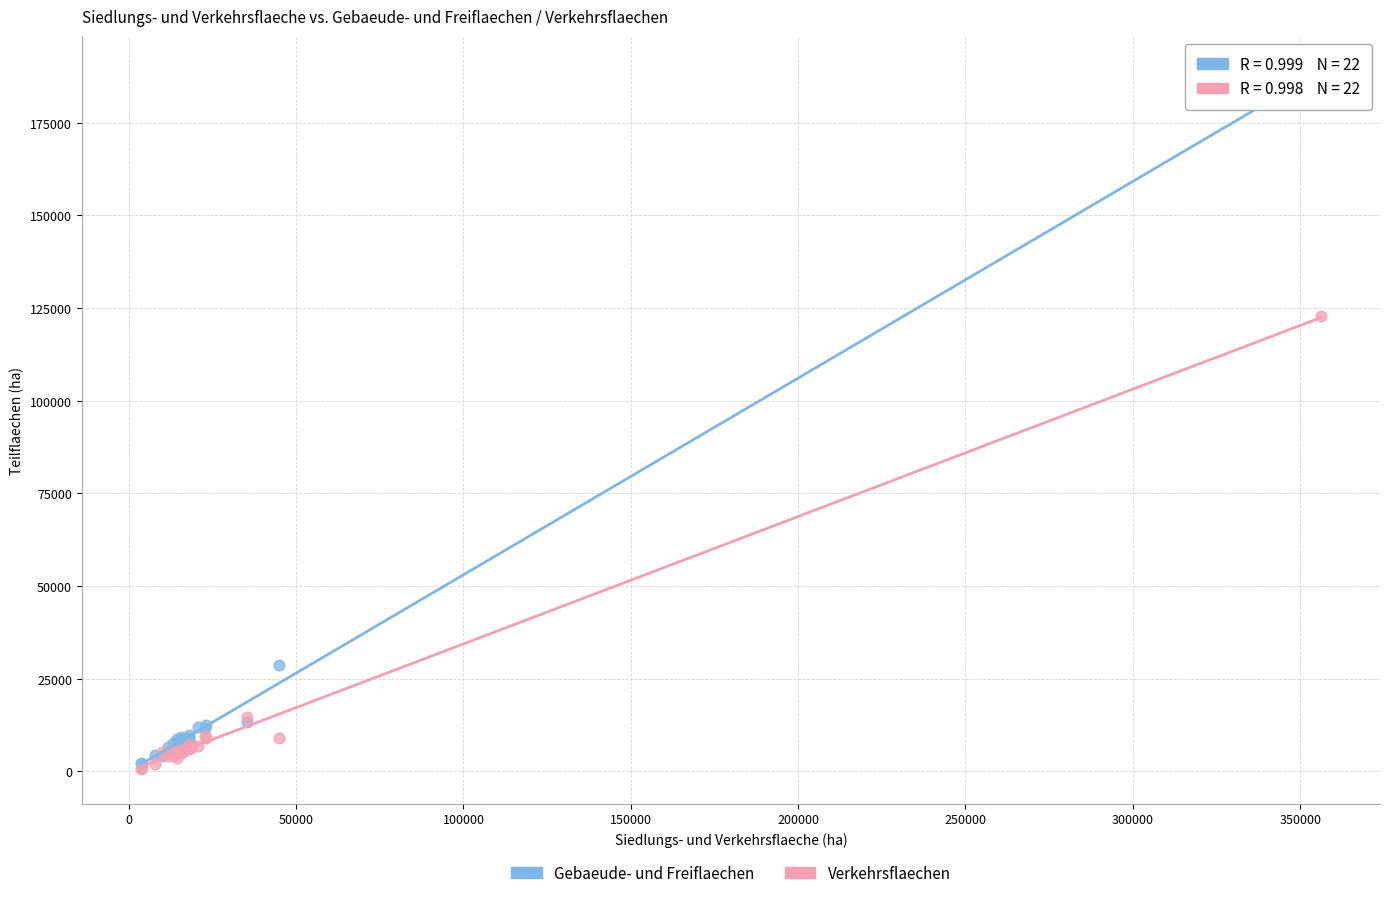

Across all series, what Y value is closest to 94820?

122772.2